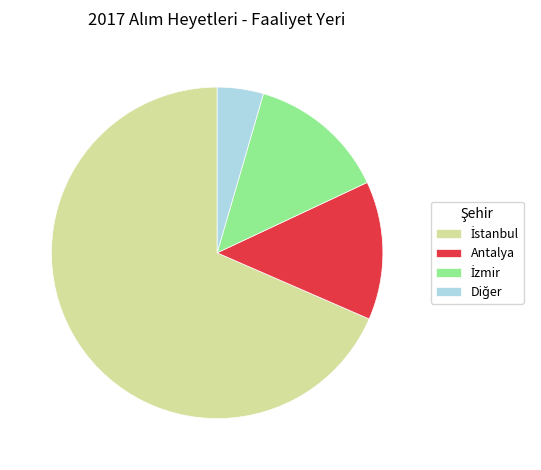

True or false: Antalya accounts for 6% of the total.

False